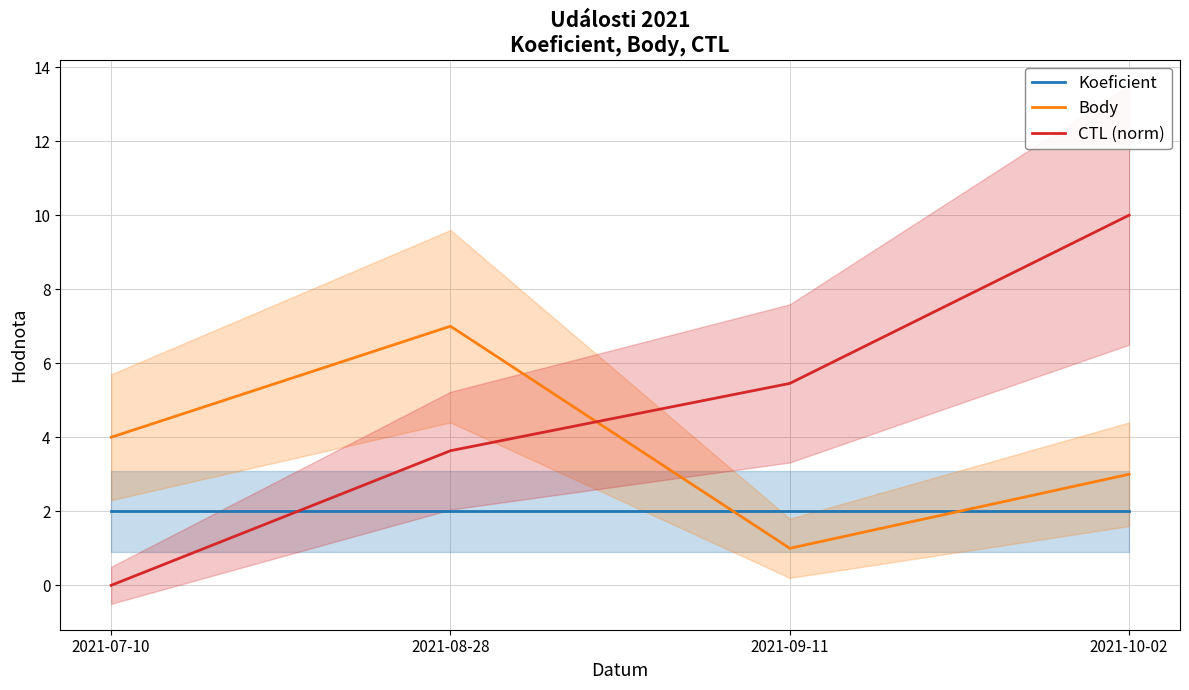

Which series changed the most between 2021-08-28 and 2021-10-02?

CTL (norm)